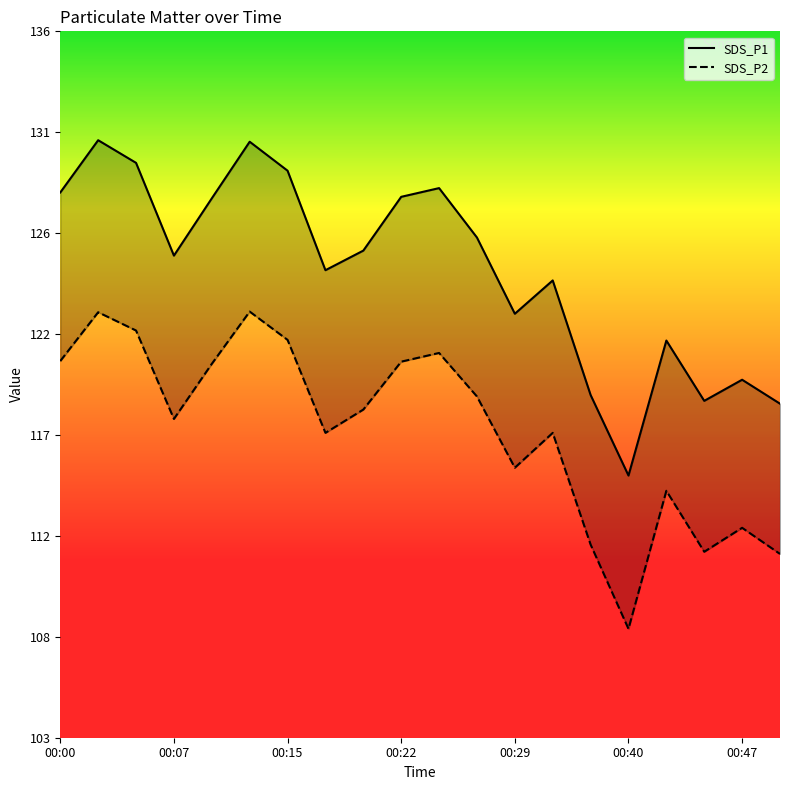

True or false: SDS_P2 and SDS_P1 cross at least once.

False